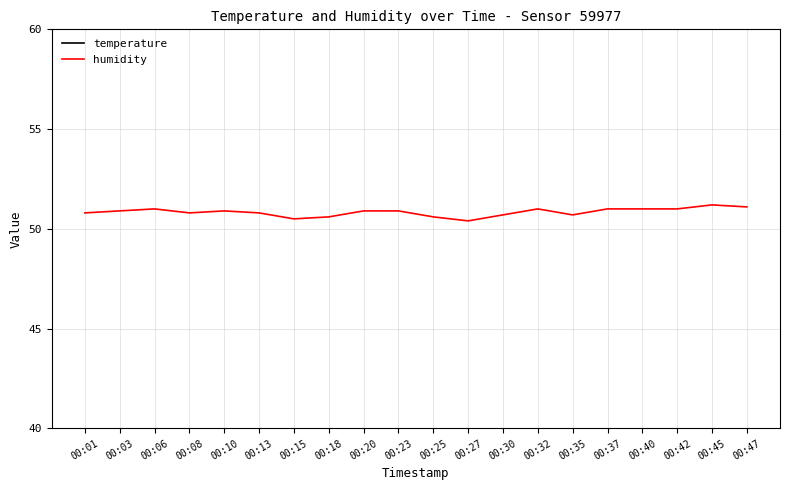

What is the sum of the humidity values at 00:18 and 00:25?

101.2